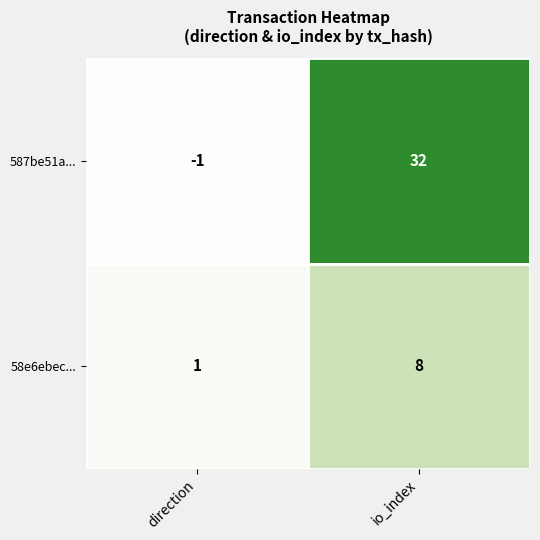

What is the difference between the highest and lowest values at io_index?

24